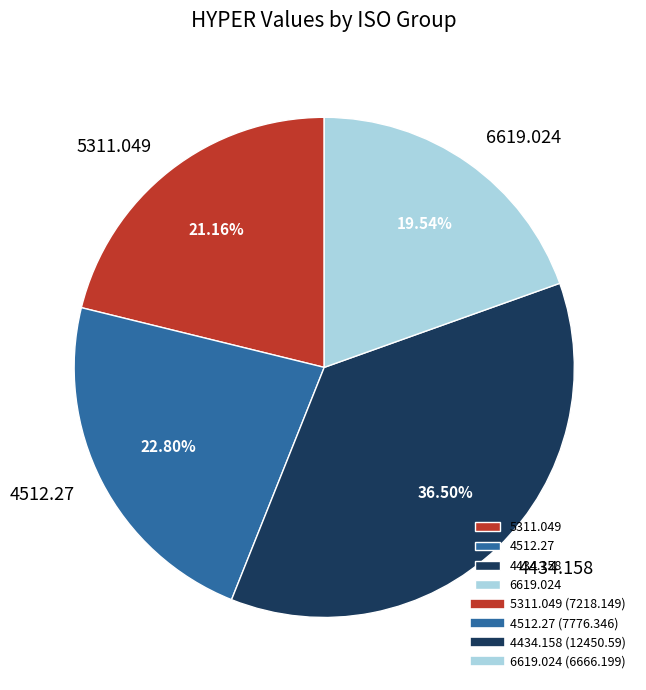

Is 4434.158 the majority of the pie?

No